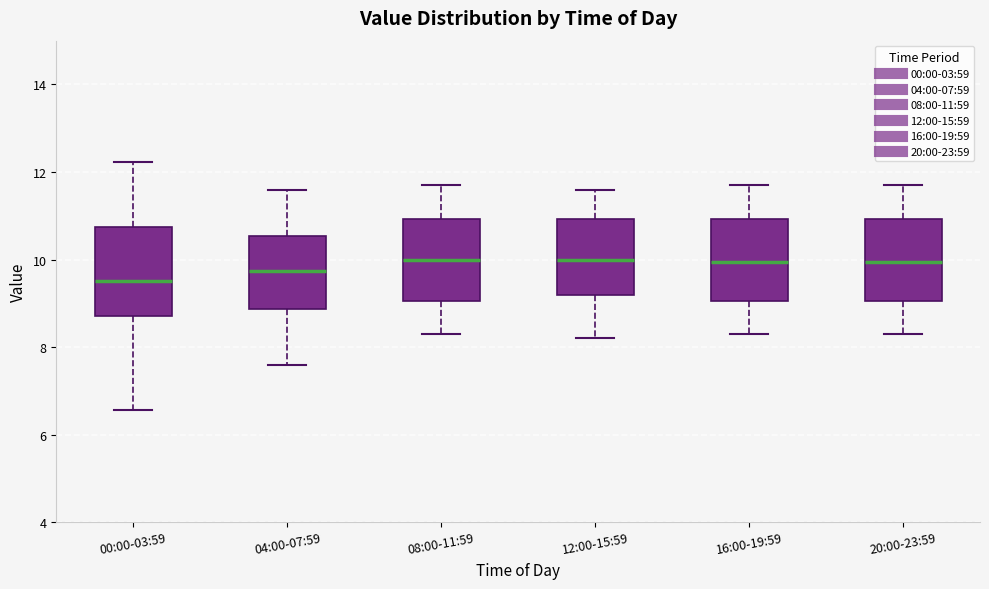

Reading left to right, read every box against the y-axis: the position of its median line, the range the box covers, and the ends of its whiskers. The values are not printed on the chart, so give them approximately, as read against the axis.

00:00-03:59: median 9.6, box 8.8 to 10.8, whiskers 6.6 to 12.2
04:00-07:59: median 9.8, box 8.8 to 10.6, whiskers 7.6 to 11.6
08:00-11:59: median 10.0, box 9.0 to 11.0, whiskers 8.4 to 11.8
12:00-15:59: median 10.0, box 9.2 to 11.0, whiskers 8.2 to 11.6
16:00-19:59: median 10.0, box 9.0 to 11.0, whiskers 8.4 to 11.8
20:00-23:59: median 10.0, box 9.0 to 11.0, whiskers 8.4 to 11.8